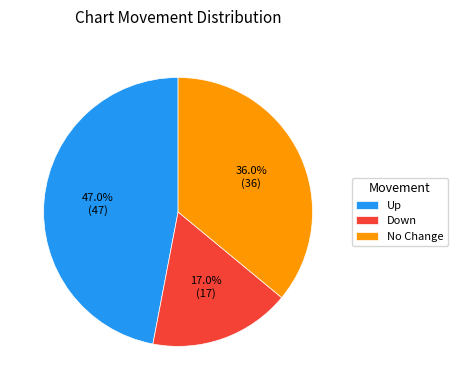

Which has a higher value, Up or No Change?

Up